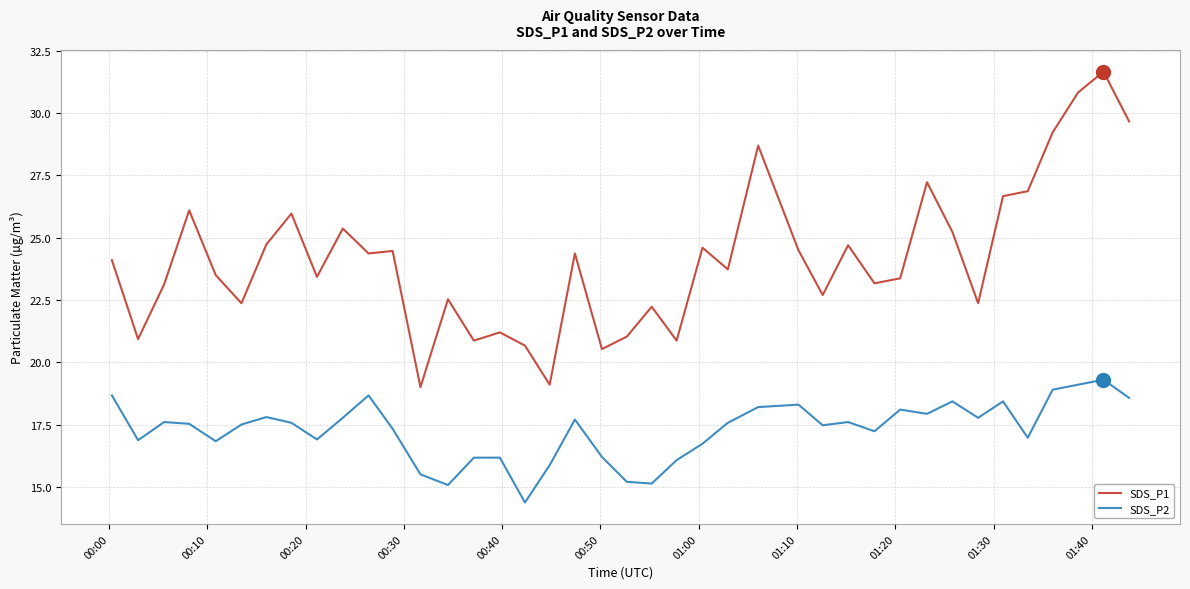

Is this an area chart (filled region under the line)?

No